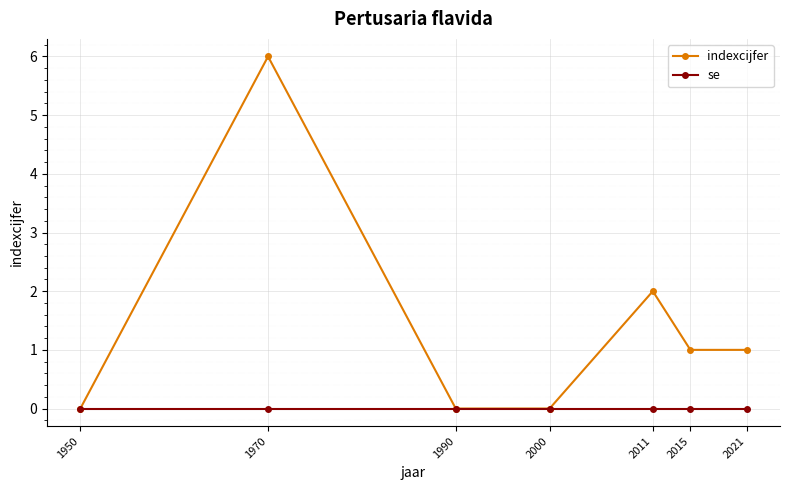

How many data points does each series have?

7